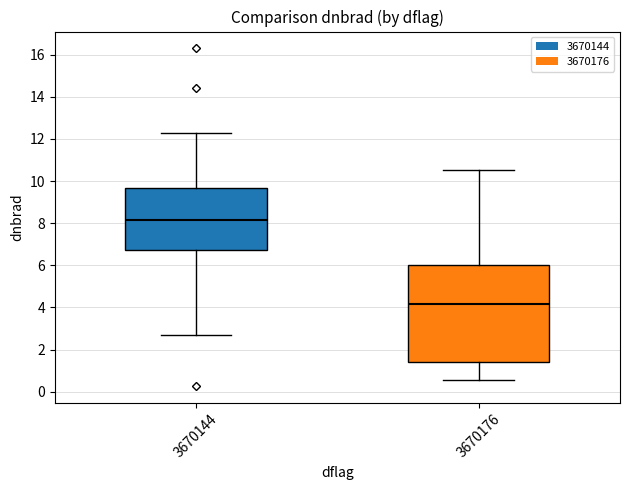

Which box's median line is the lowest?

3670176